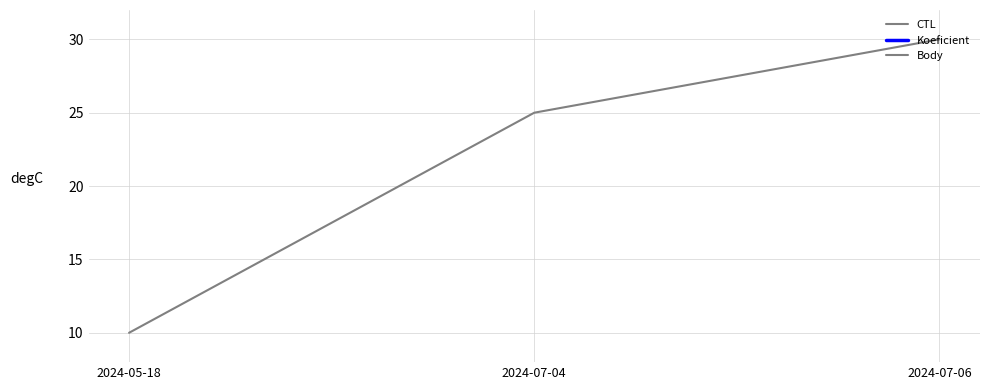

Reading left to right, extract all data points from this chart.

CTL: 2024-05-18=10	2024-07-04=25	2024-07-06=30
Koeficient: 2024-05-18=0	2024-07-04=0	2024-07-06=0
Body: 2024-05-18=0	2024-07-04=0	2024-07-06=0